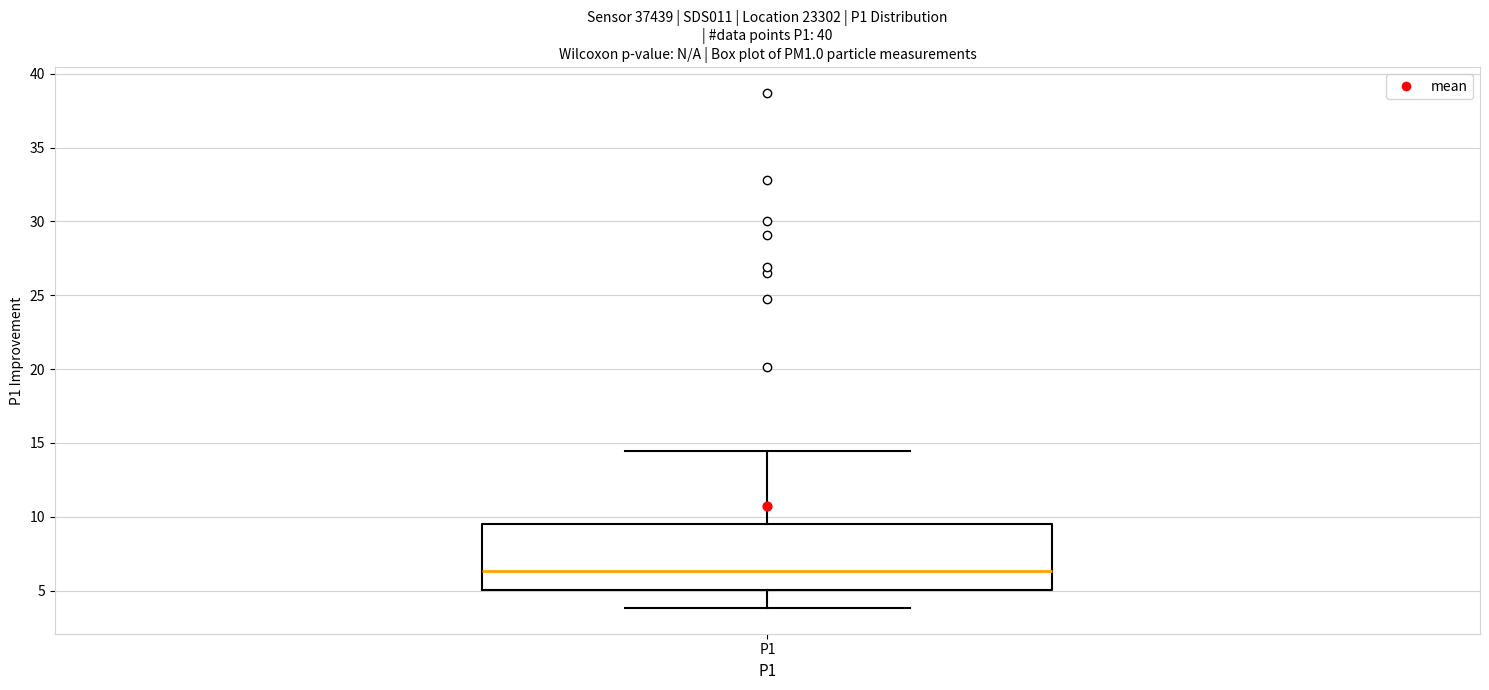

Transcribe this box plot: give where the median line is, the range the box spans, and where the two whiskers end, as read against the y-axis. The values are not printed on the chart, so give them approximately, as read against the axis.

median 6.5, box 5.0 to 9.5, whiskers 4.0 to 14.5